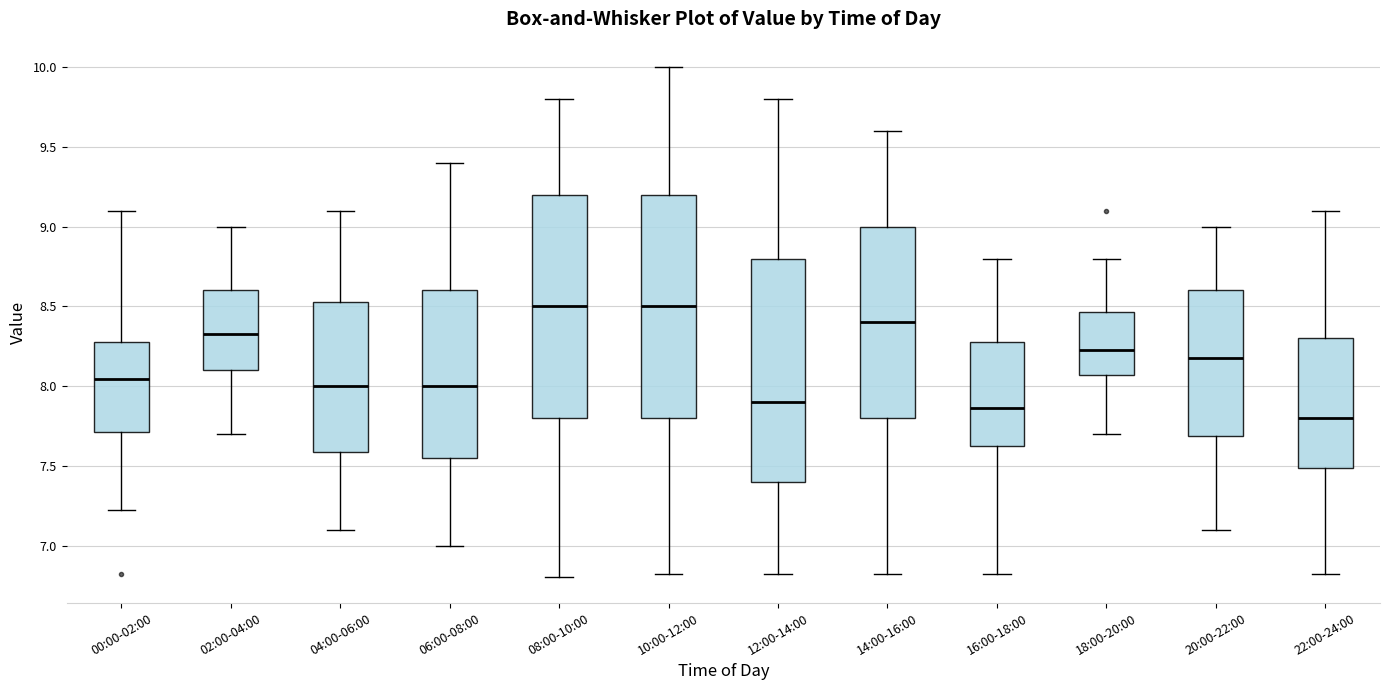

Where does the lower whisker of the box for 00:00-02:00 end on the y-axis? The values are not printed on the chart, so give them approximately, as read against the axis.

7.20